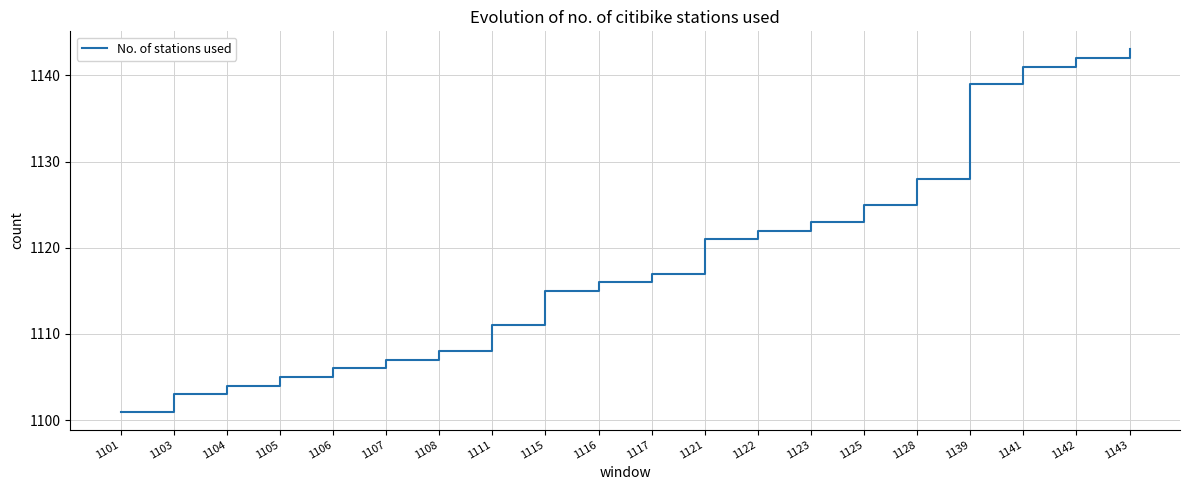

What is the difference between the second highest and second lowest values?

39